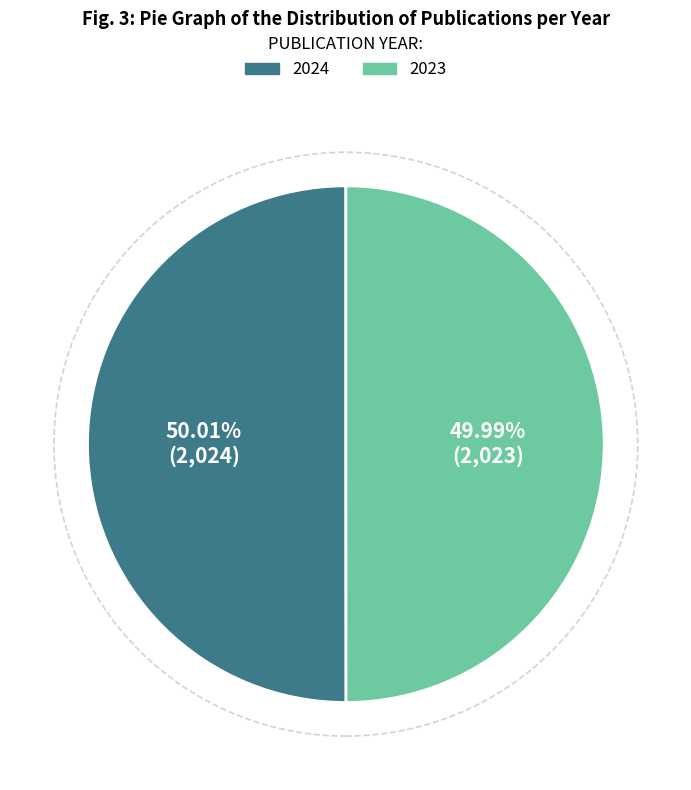

Does any single category account for the majority?

Yes